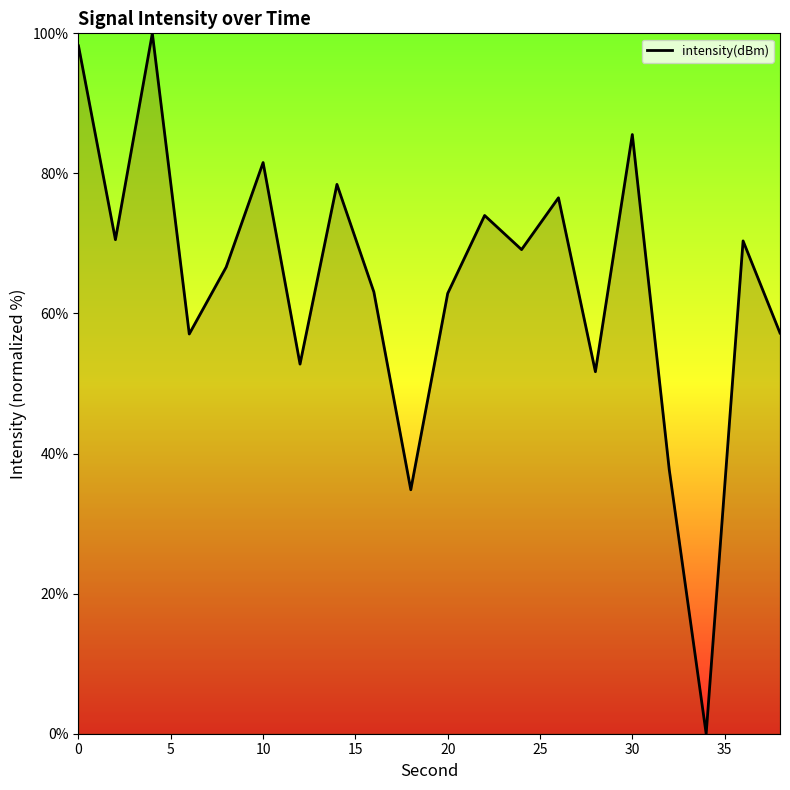

What is the greatest value displayed?

100.0